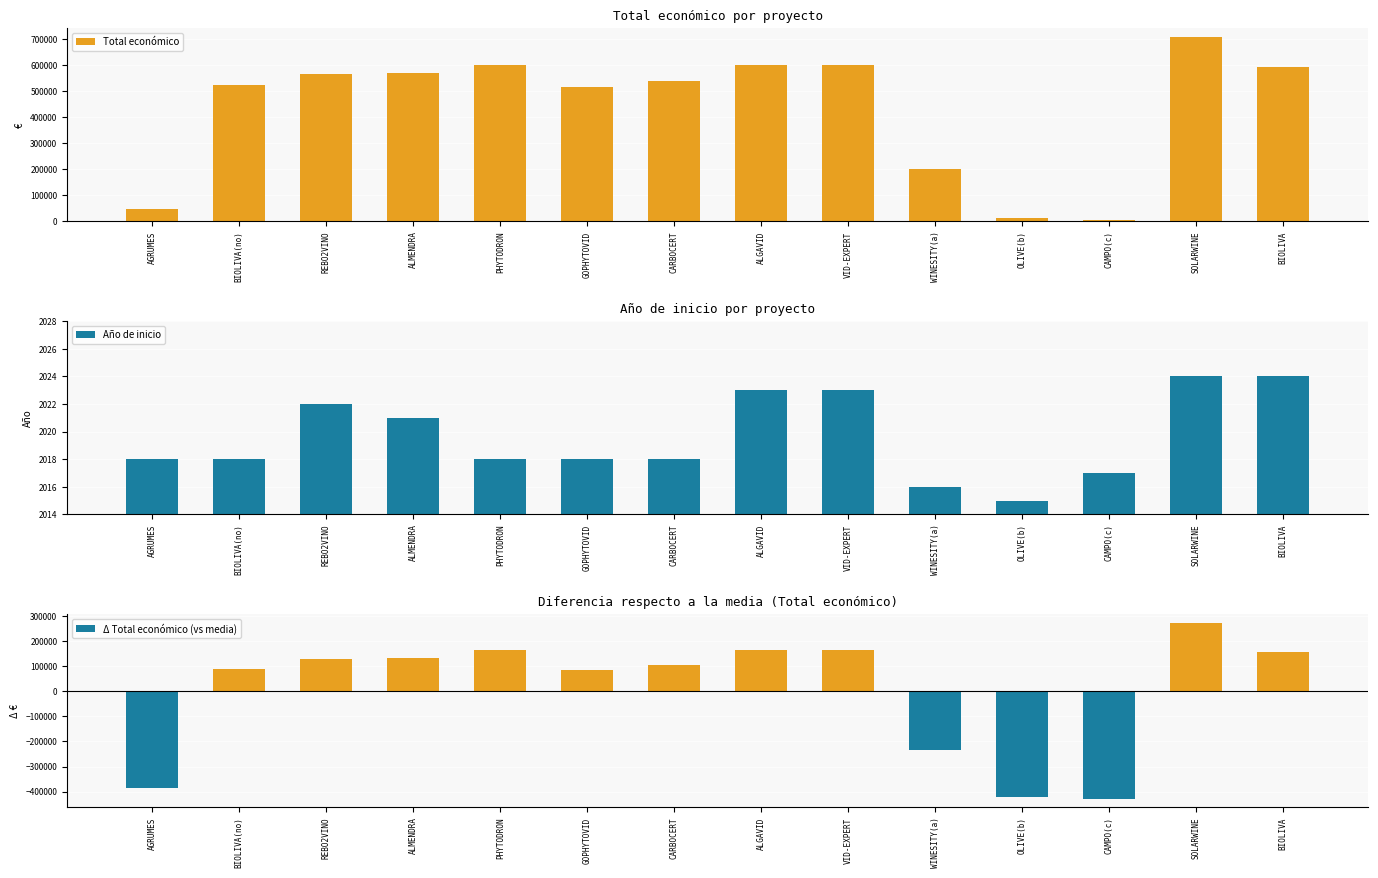

What is the maximum value for Δ Total económico (vs media)?

272775.5